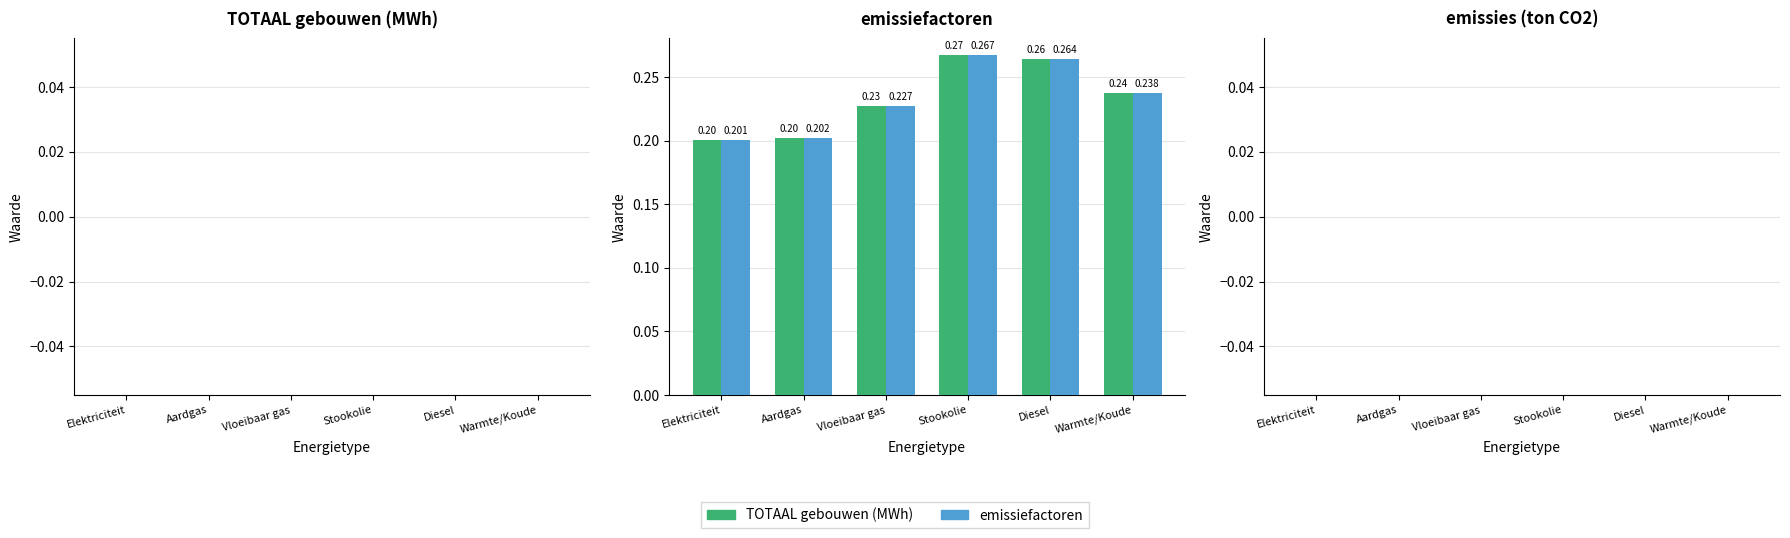

Where is TOTAAL gebouwen (MWh) nearest to the value 0?

Elektriciteit